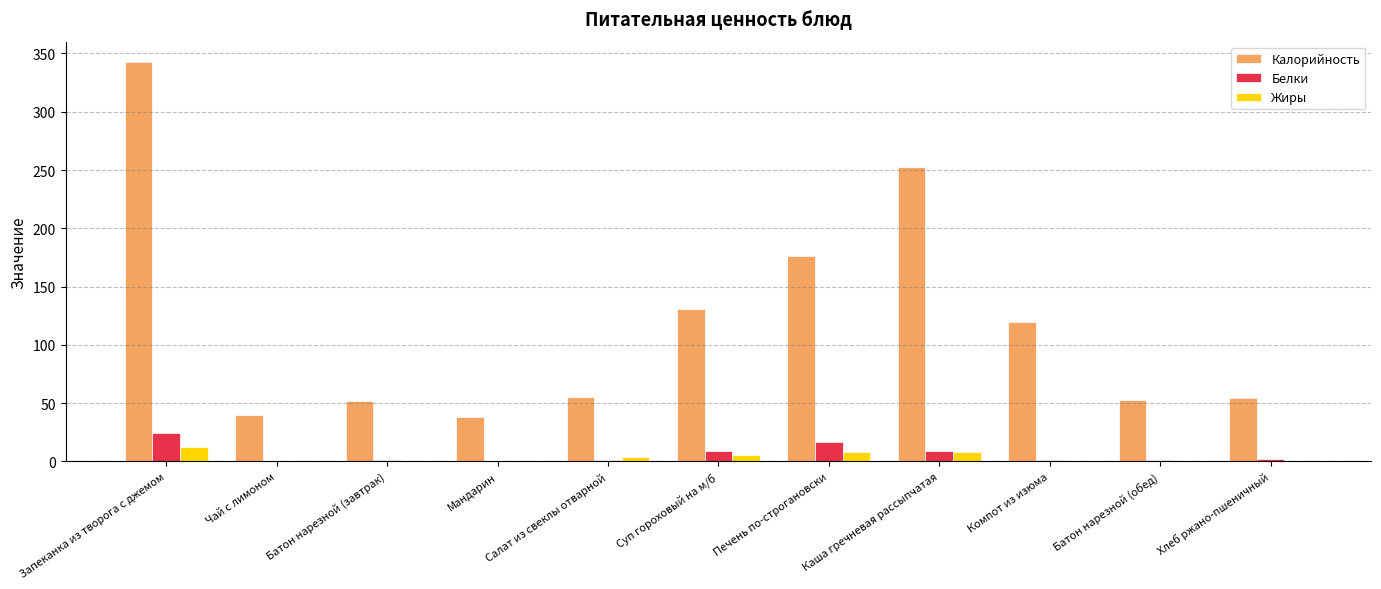

What is the sum of the Калорийность values at Батон нарезной (завтрак) and Чай с лимоном?

92.0